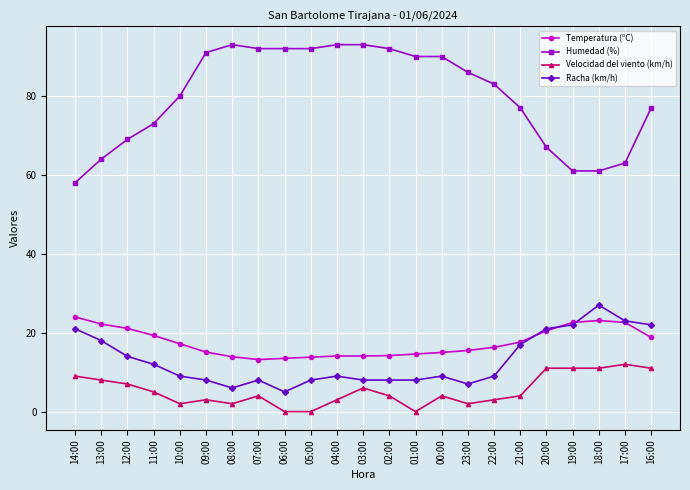

True or false: Racha (km/h) has a value of 31.4 at 19:00.

False